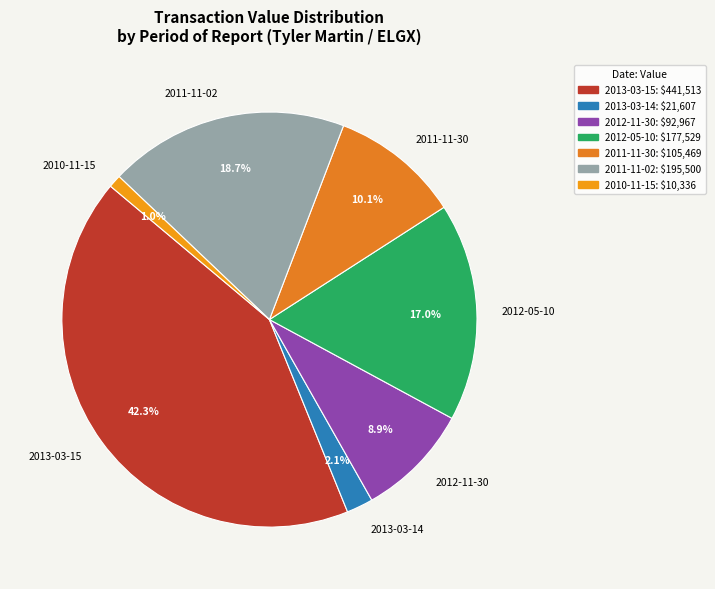

Which slice is the largest?

2013-03-15